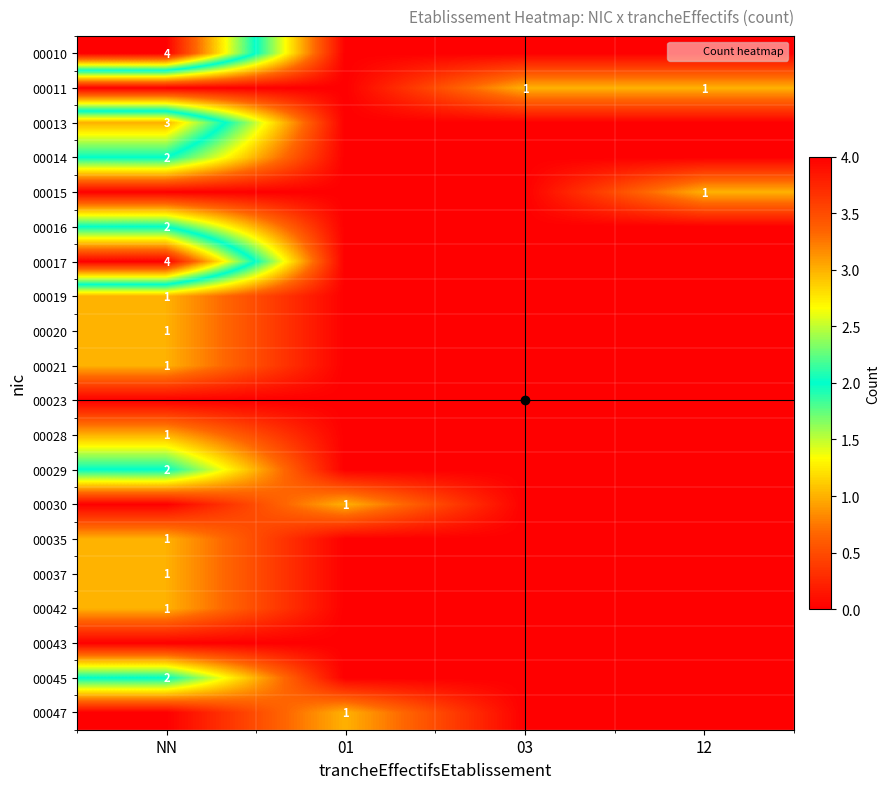

What is the spread (max minus min) of values at 01?

1